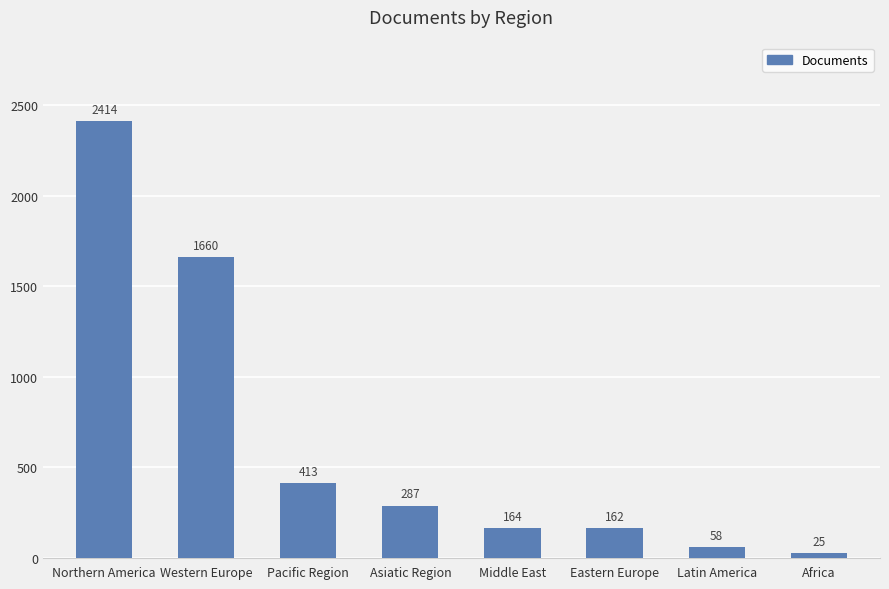

List the labels in order of value, largest first.

Northern America, Western Europe, Pacific Region, Asiatic Region, Middle East, Eastern Europe, Latin America, Africa